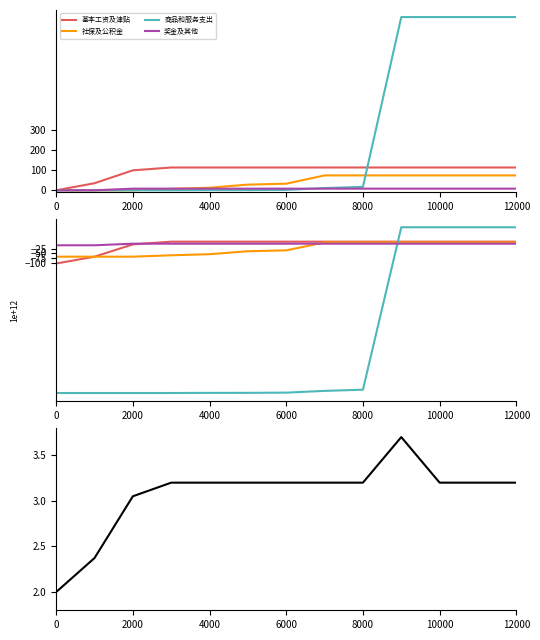

At how many categories does at least one series exceed -628?

13